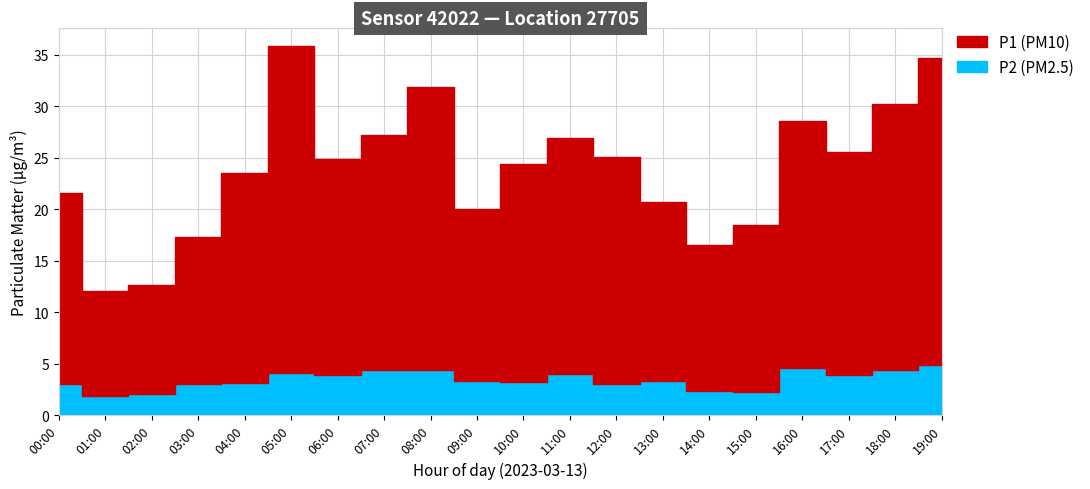

What are all the series names shown in the legend?

P1, P2